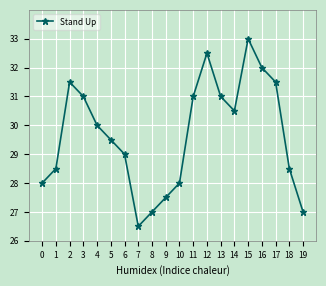

At which category does the chart reach its peak across all series?

15